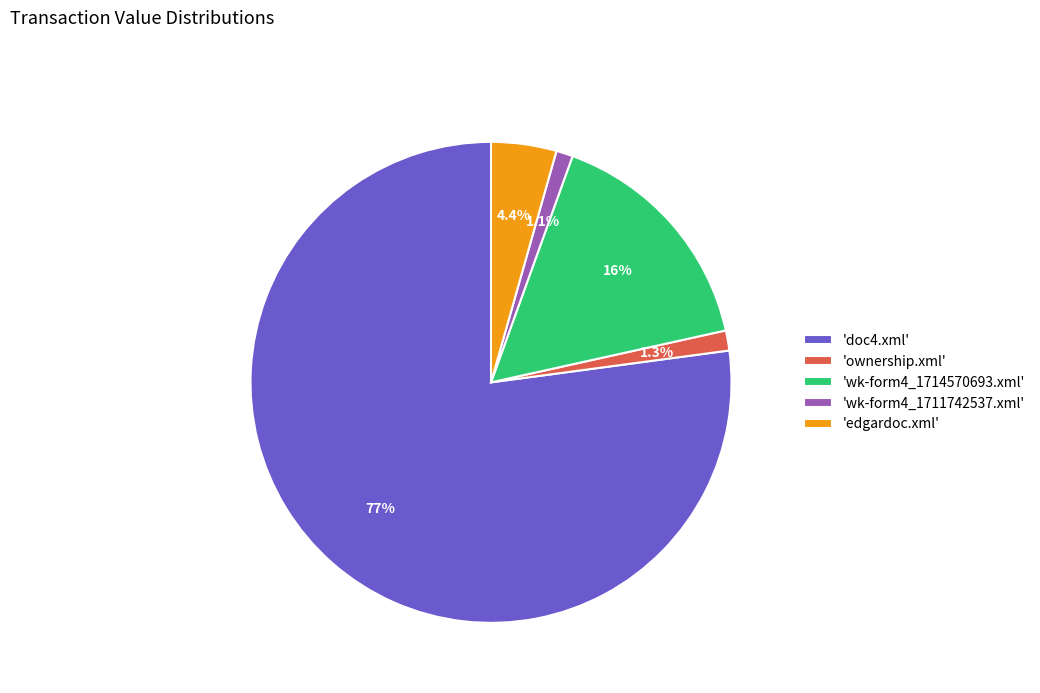

Which slice is the largest?

'doc4.xml'